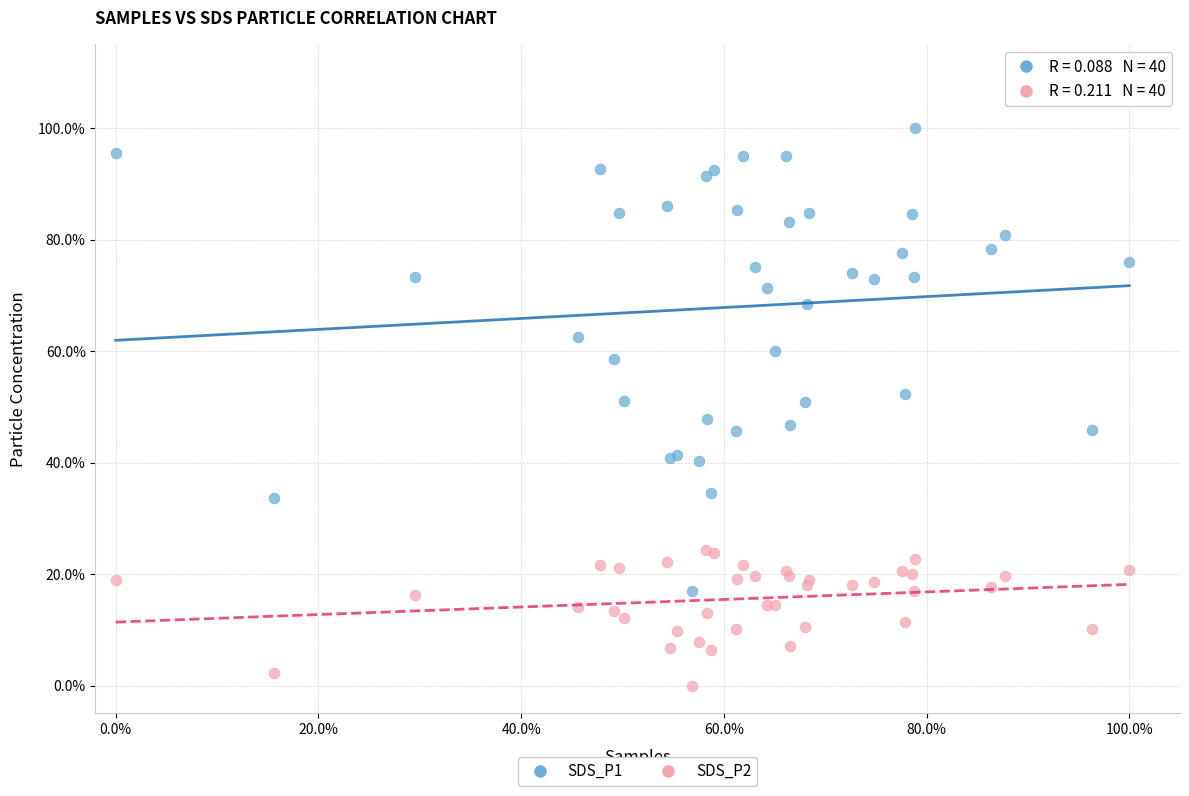

Which series reaches the minimum Y coordinate?

SDS_P2